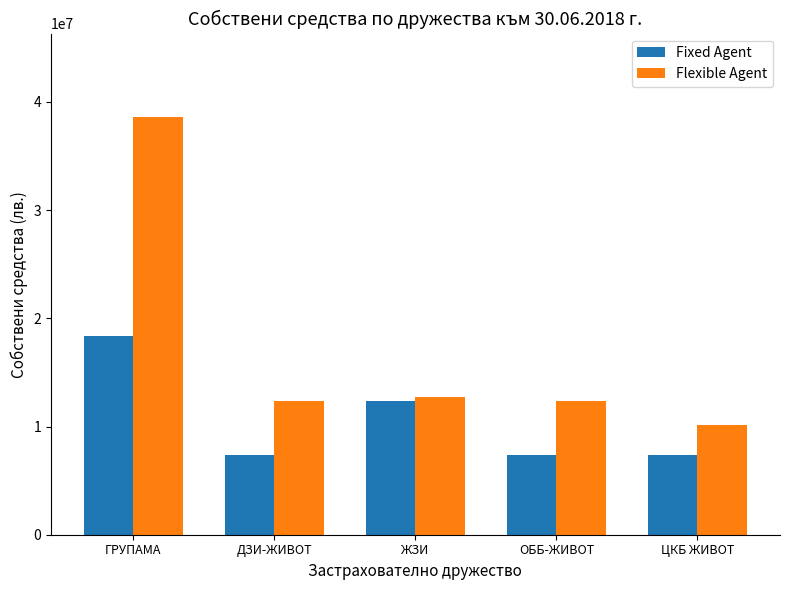

What is the label of the 5th bar from the right?

ГРУПАМА